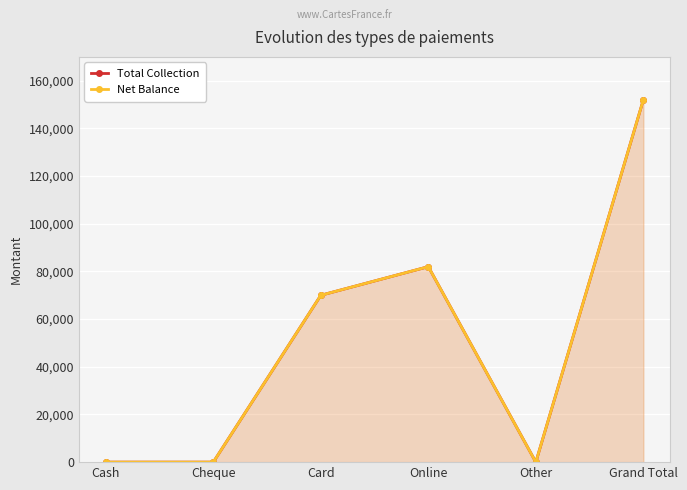

What is the sum of the Net Balance values at Card and Other?

69998.1